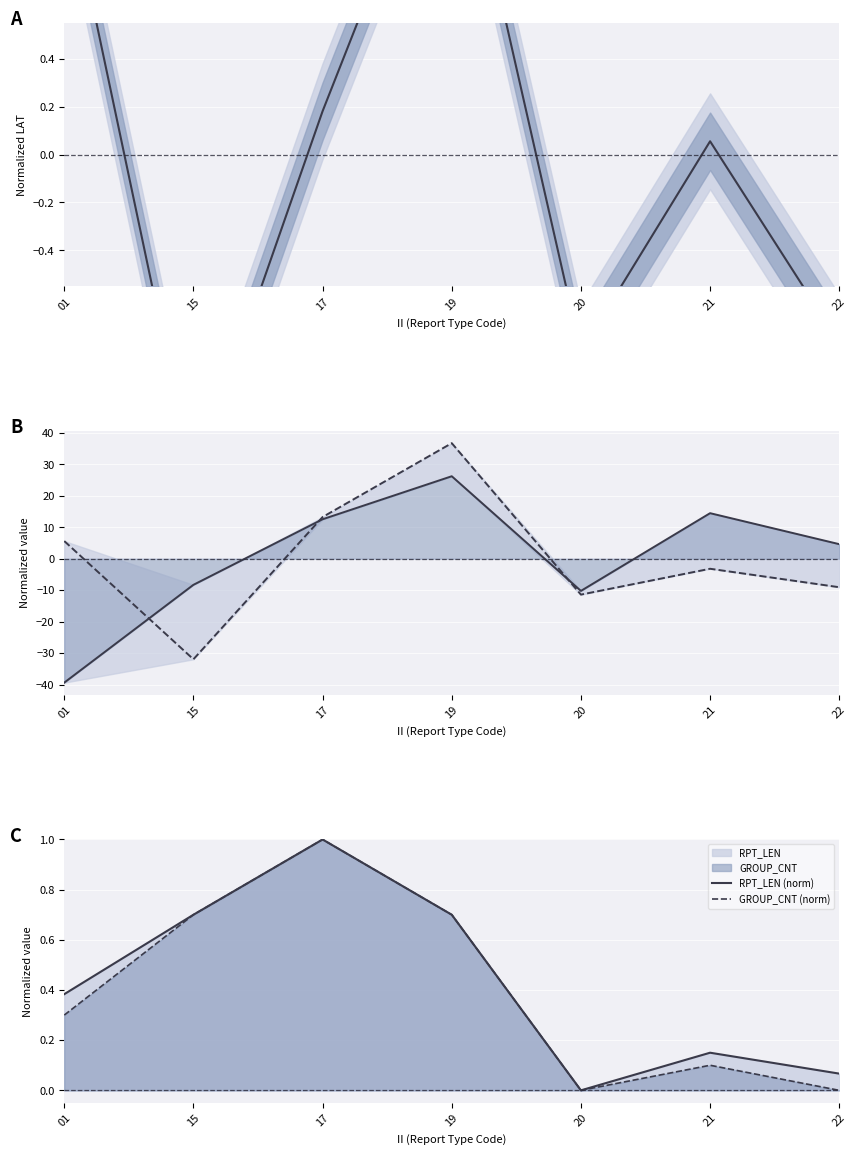

Which series has the largest range (max minus min)?

MSQUARE (norm)